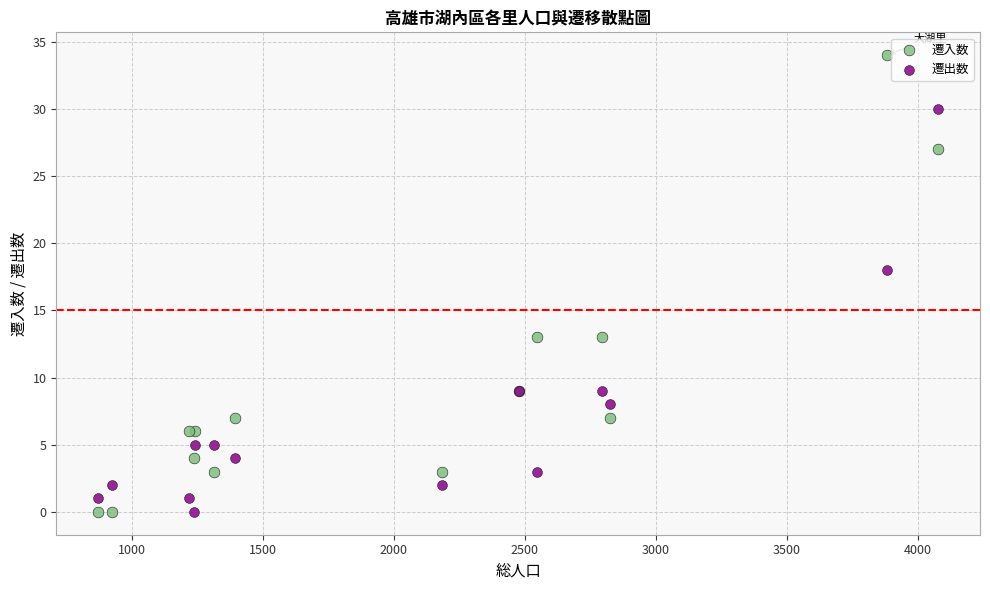

Which series contains the highest Y value?

遷入数